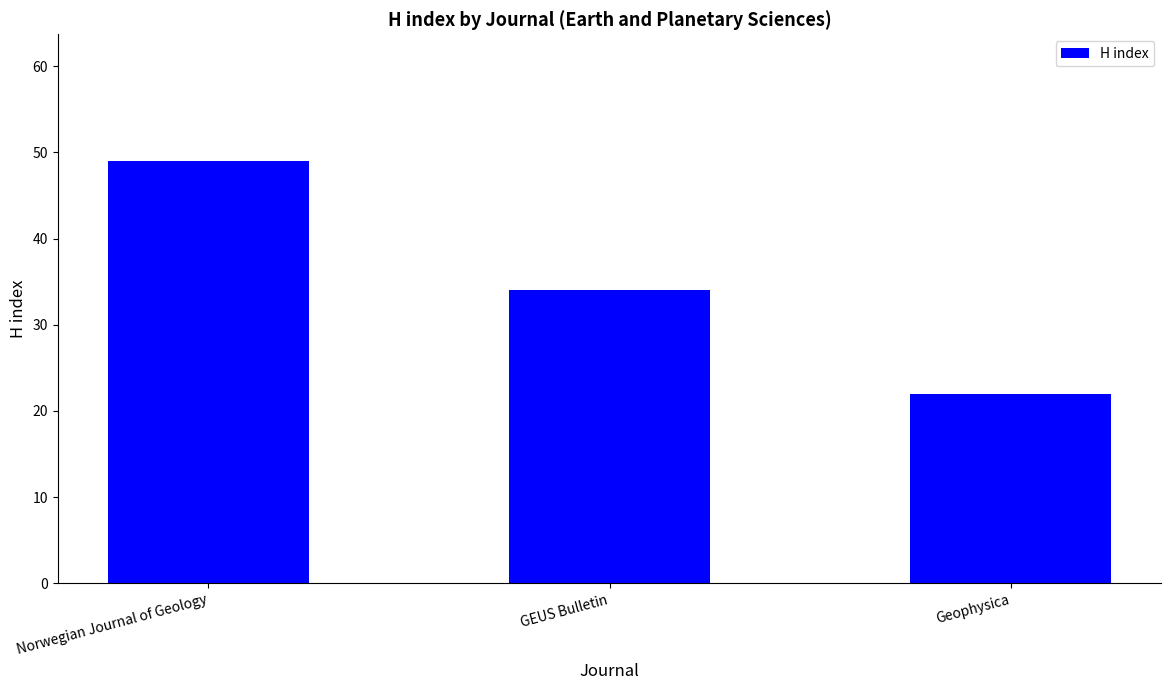

Rank the categories by value from lowest to highest.

Geophysica, GEUS Bulletin, Norwegian Journal of Geology